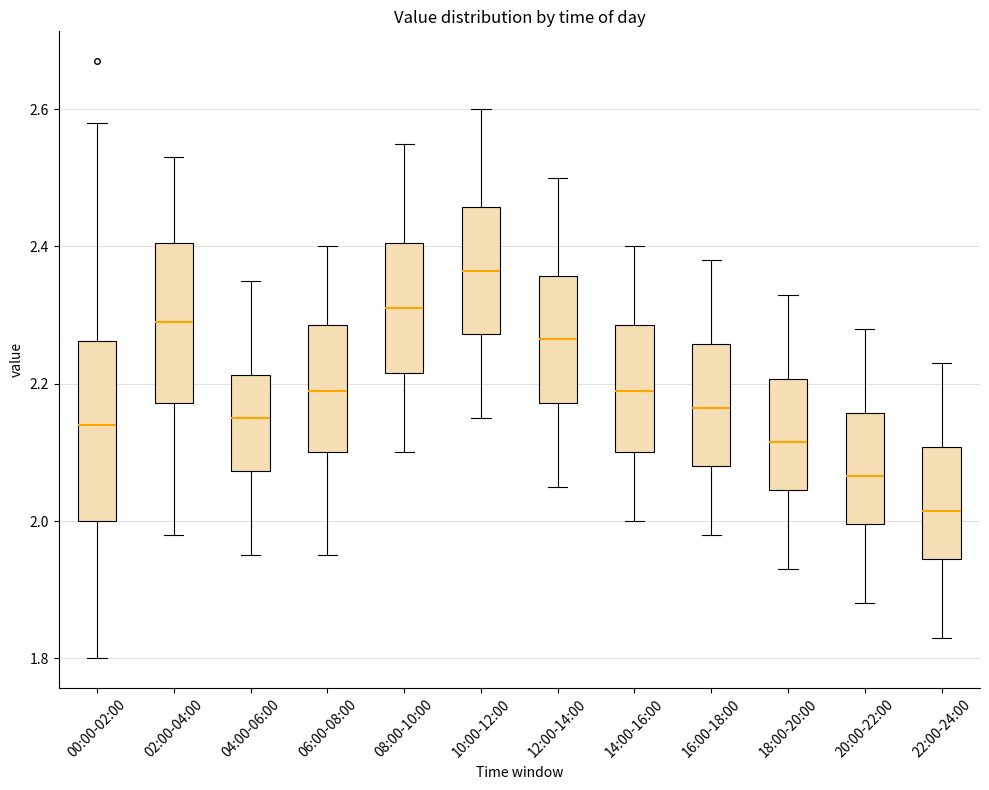

Which box is the tallest, from its lower edge to its upper edge?

00:00-02:00